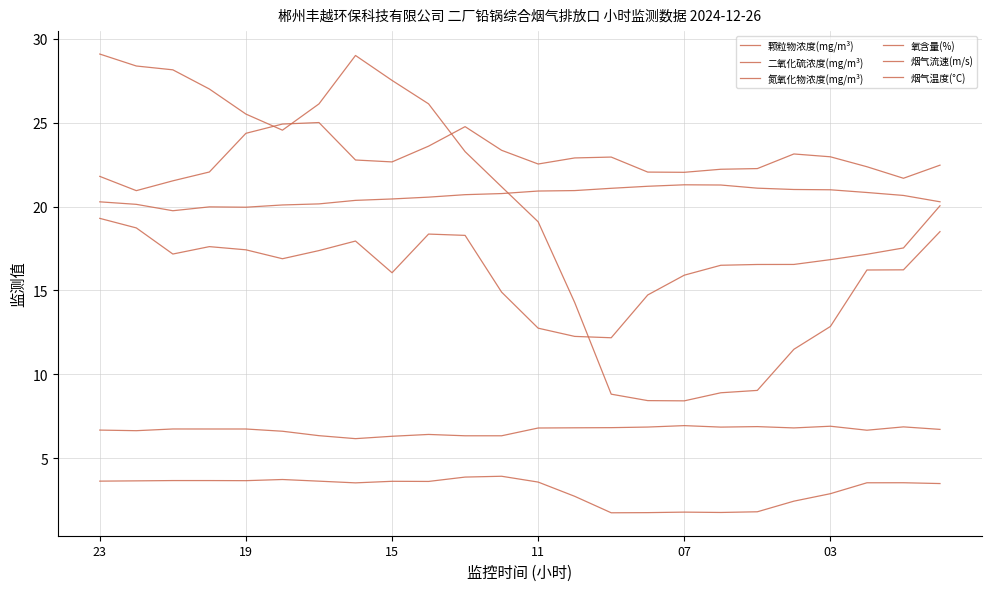

Which series has the largest total across all categories?

颗粒物浓度(mg/m³)